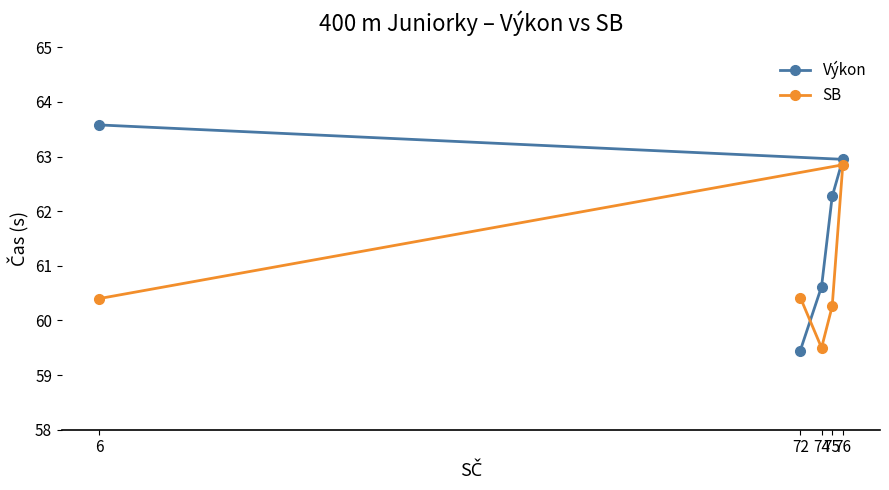

What is the smallest value displayed?

59.5